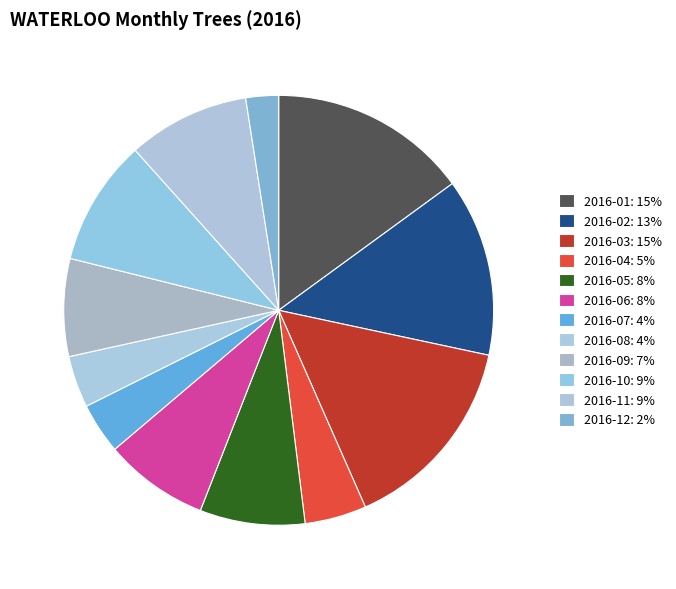

Rank the categories by value from lowest to highest.

2016-12, 2016-07, 2016-08, 2016-04, 2016-09, 2016-06, 2016-05, 2016-11, 2016-10, 2016-02, 2016-01, 2016-03